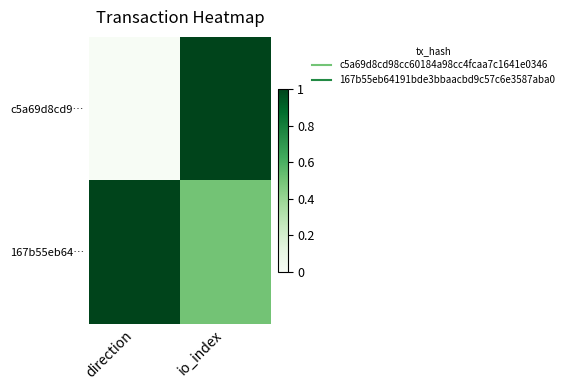

Which category has the highest value across all series?

io_index